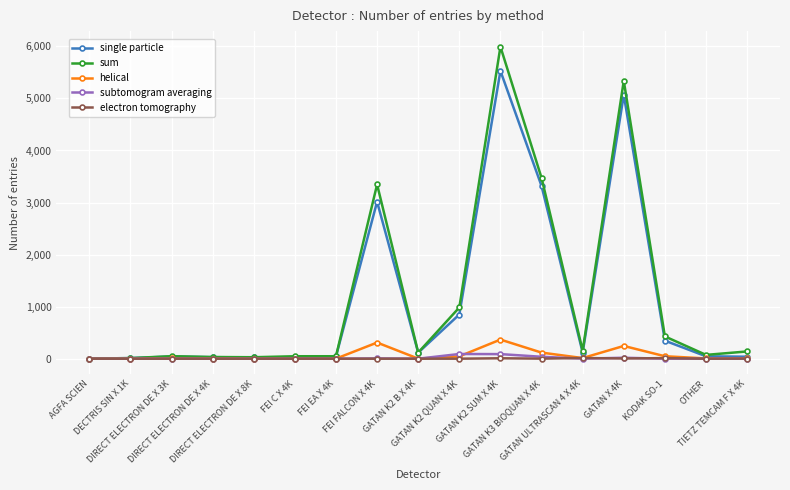

What is the highest value of the single particle series?

5529